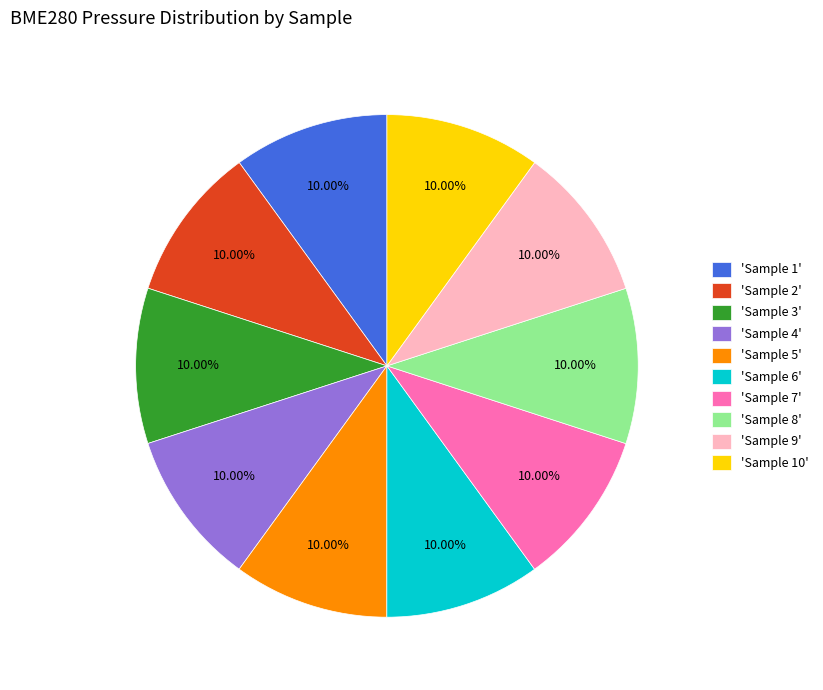

Combined, do 'Sample 1' and 'Sample 4' account for over 50%?

No